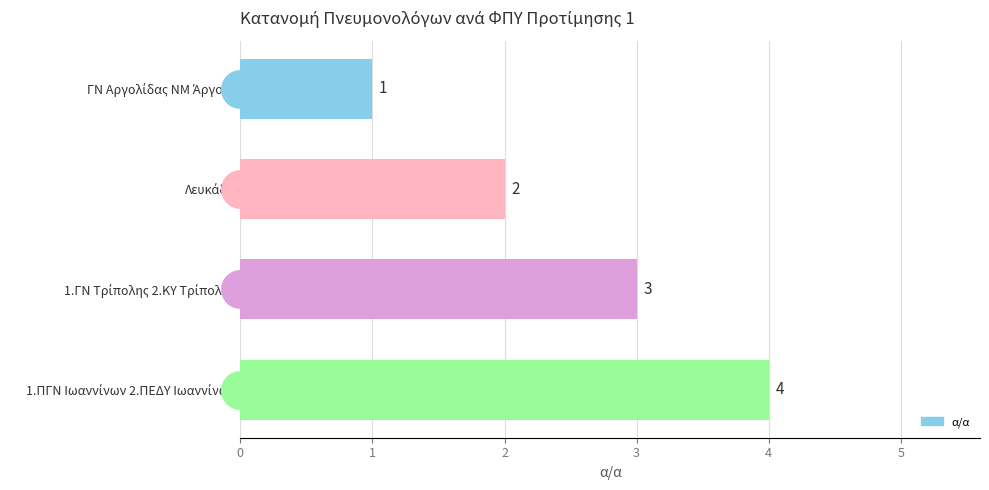

What is the smallest value displayed?

1